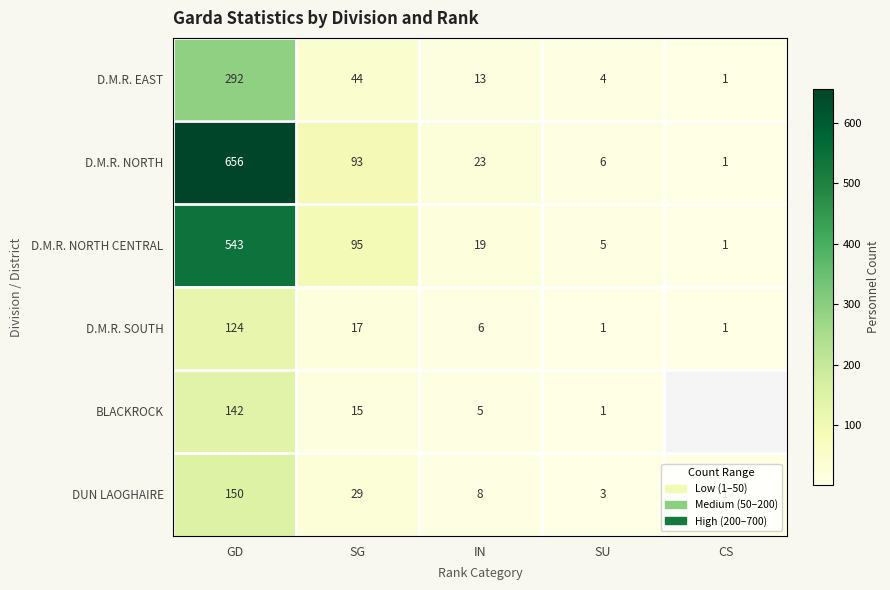

Is it true that BLACKROCK equals 0.5 at SU?

False